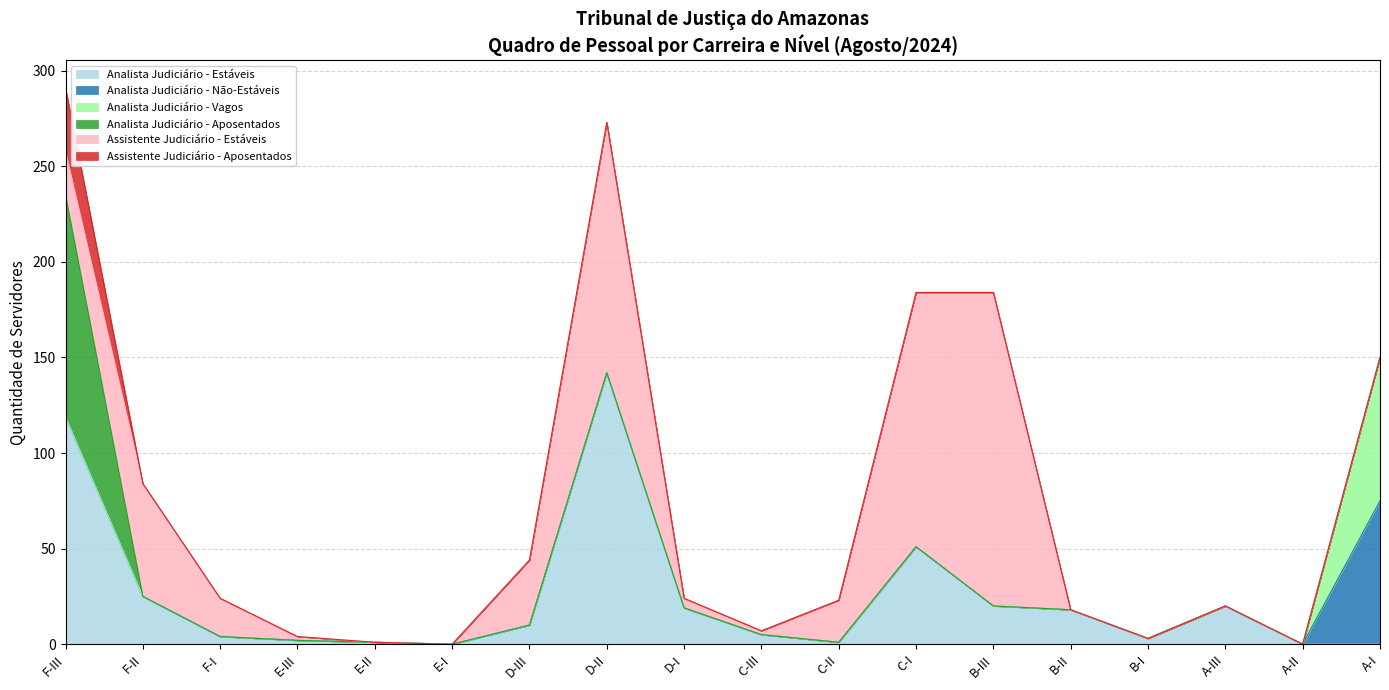

At E-III, list the series in order from smallest to largest.

Analista Judiciário - Não-Estáveis, Analista Judiciário - Vagos, Analista Judiciário - Aposentados, Assistente Judiciário - Aposentados, Analista Judiciário - Estáveis, Assistente Judiciário - Estáveis